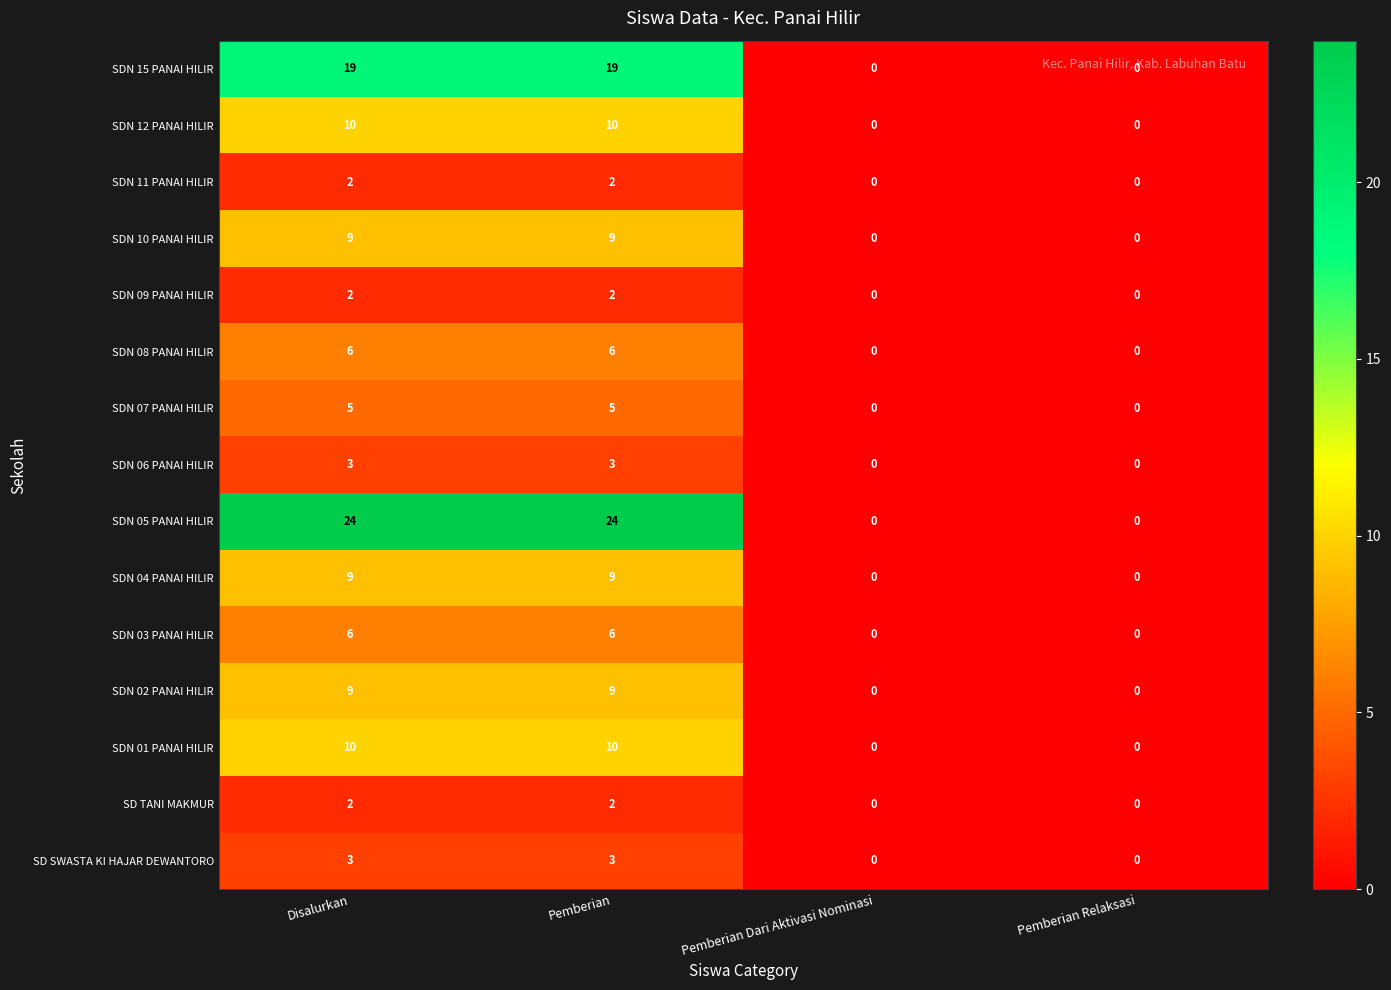

How many SDN 09 PANAI HILIR values are between 0 and 2?

4